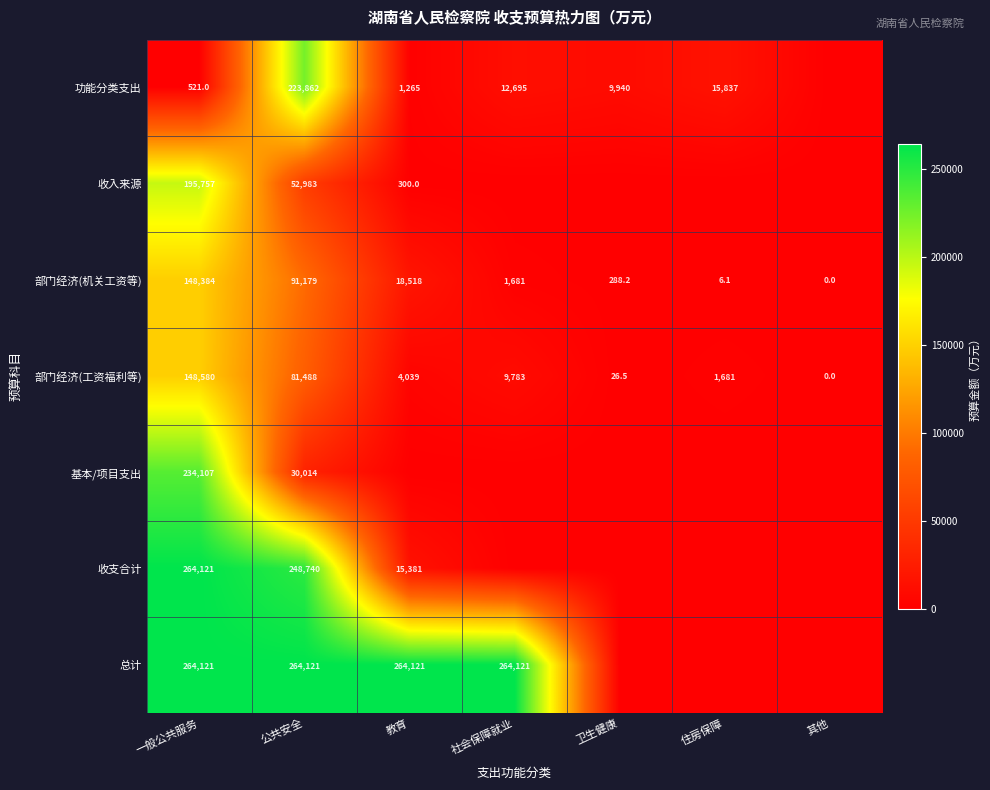

True or false: 部门经济(工资福利等) has a value of 5570.8 at 教育.

False